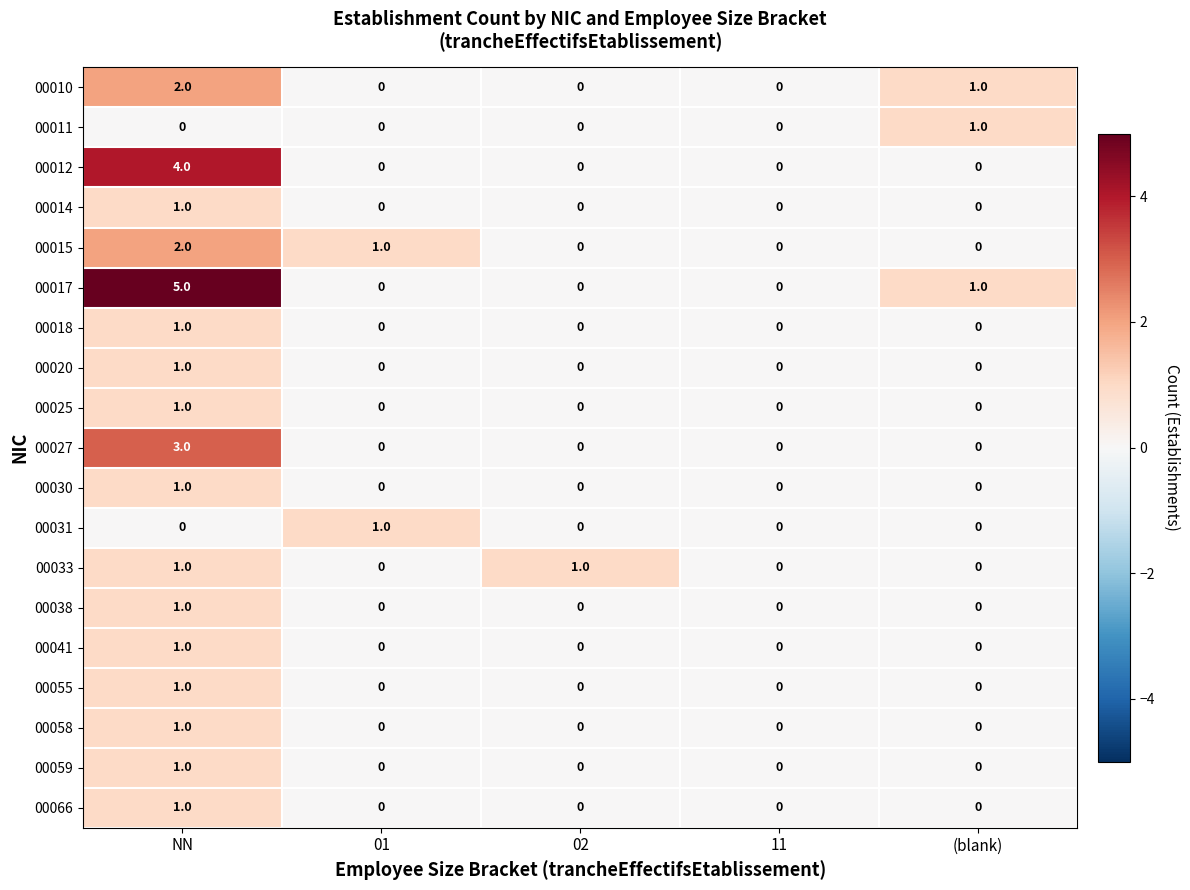

Which series has the largest total across all categories?

00017